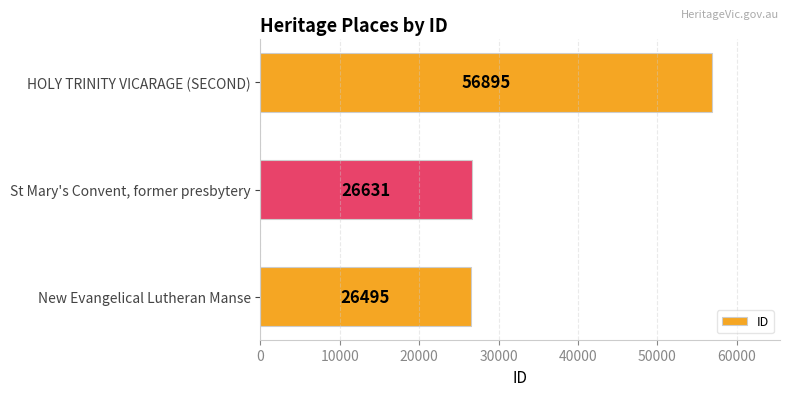

Reading bottom to top, transcribe all the data shown in this chart.

New Evangelical Lutheran Manse=26495	St Mary's Convent, former presbytery=26631	HOLY TRINITY VICARAGE (SECOND)=56895